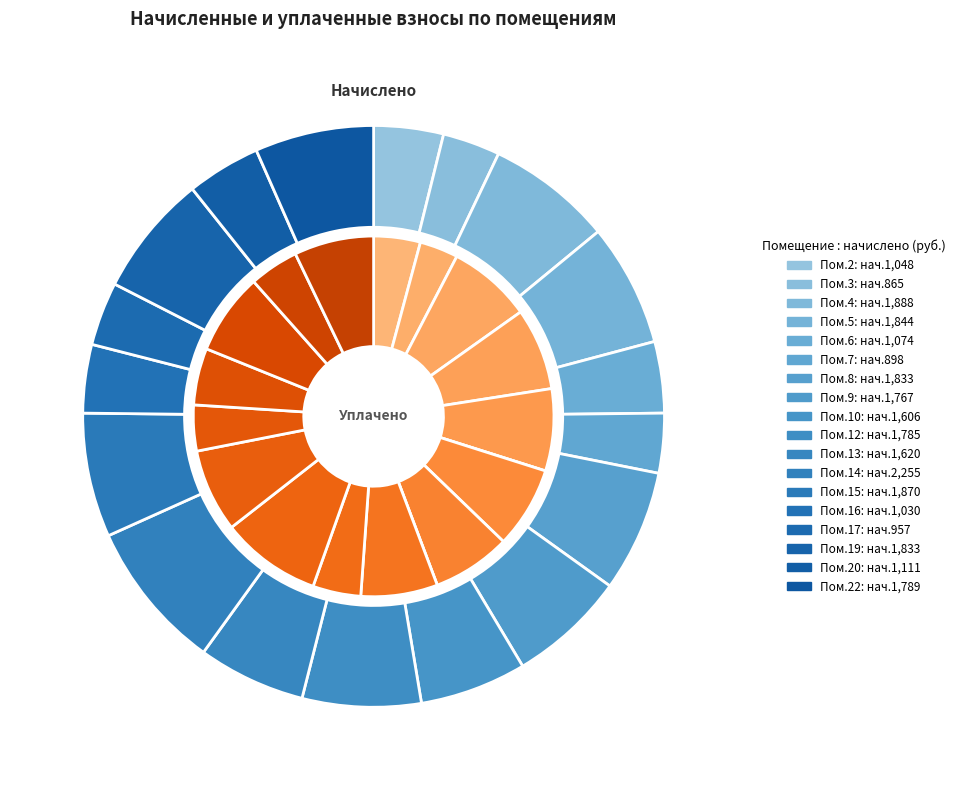

Is it true that 14 is 2% of the pie?

False